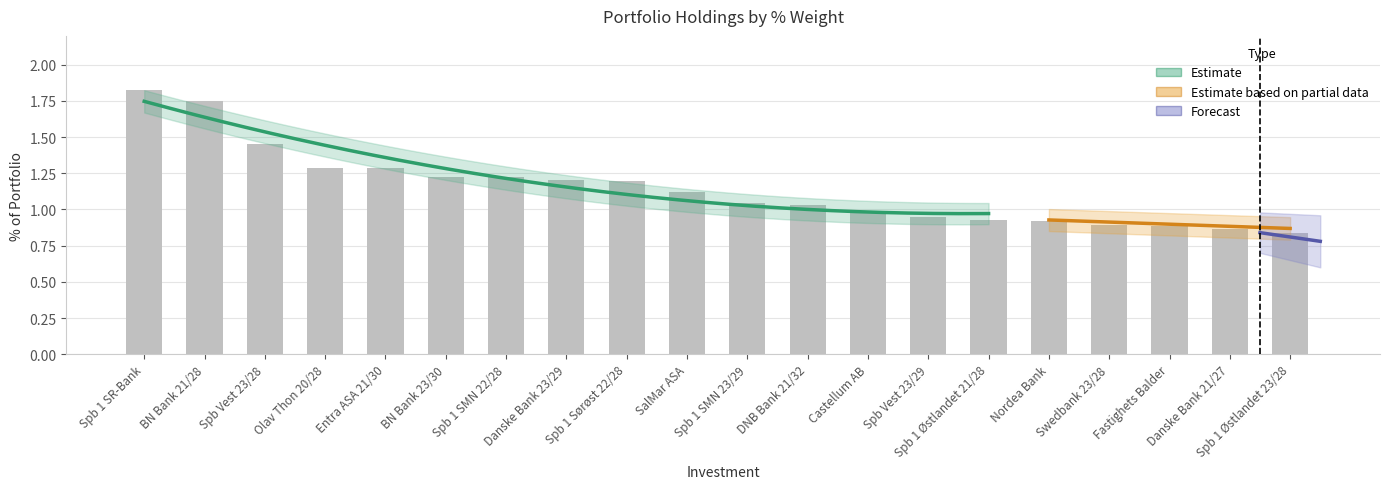

Reading left to right, what are all the values shown in this chart?

Spb 1 SR-Bank=1.8	BN Bank 21/28=1.7	Spb Vest 23/28=1.5	Olav Thon 20/28=1.3	Entra ASA 21/30=1.3	BN Bank 23/30=1.2	Spb 1 SMN 22/28=1.2	Danske Bank 23/29=1.2	Spb 1 Sørøst 22/28=1.2	SalMar ASA=1.1	Spb 1 SMN 23/29=1.0	DNB Bank 21/32=1.0	Castellum AB=1.0	Spb Vest 23/29=0.9	Spb 1 Østlandet 21/28=0.9	Nordea Bank=0.9	Swedbank 23/28=0.9	Fastighets Balder=0.9	Danske Bank 21/27=0.9	Spb 1 Østlandet 23/28=0.8